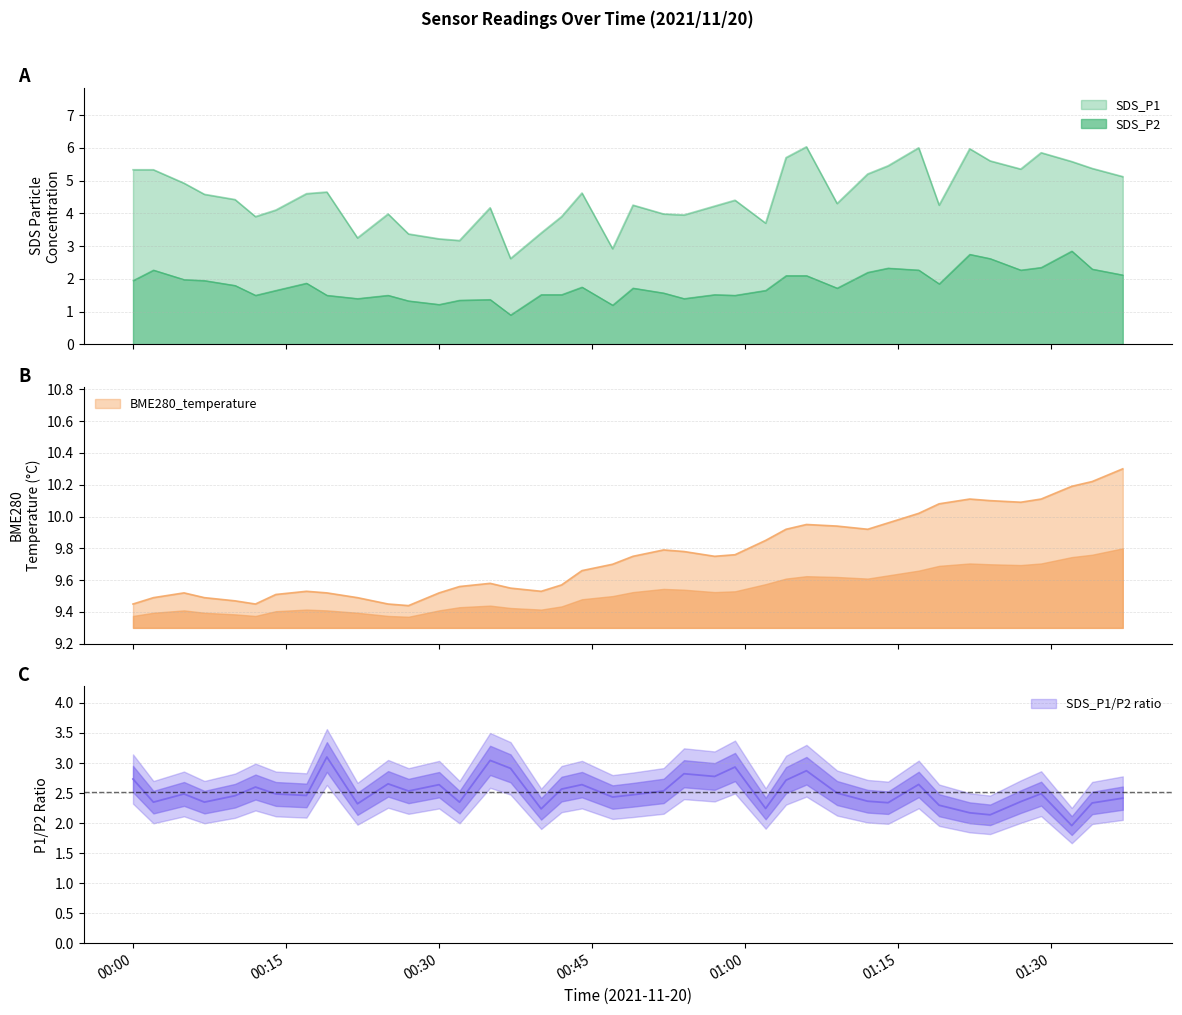

How many lines are shown in the chart?

3